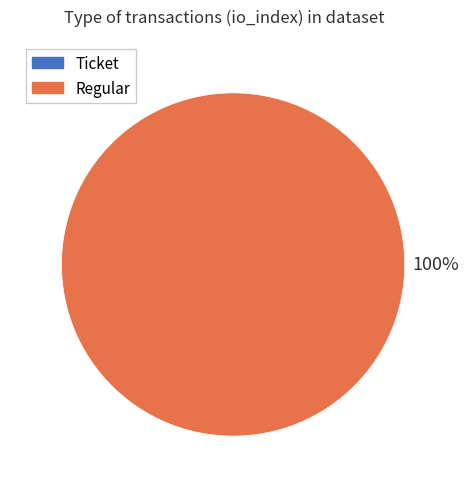

Count the number of slices in the pie.

2